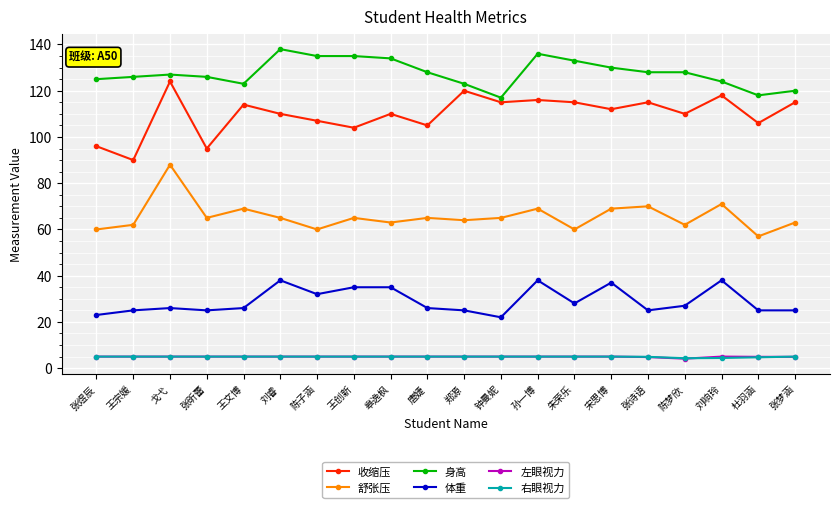

Count the number of data series in this chart.

6